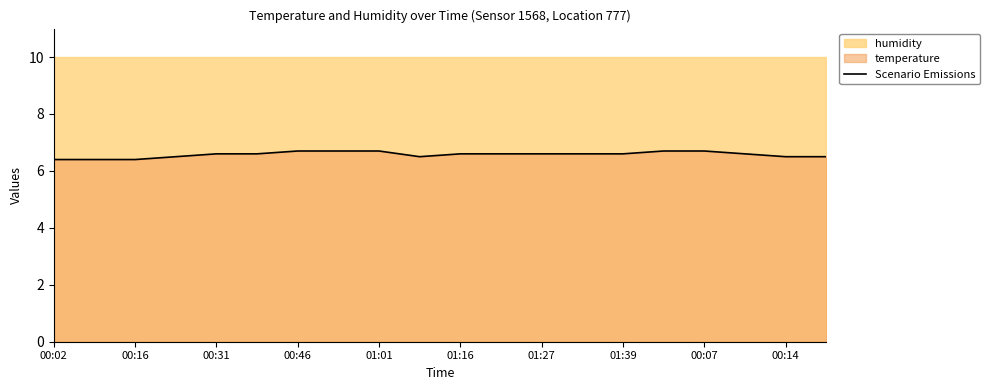

Is it true that Scenario Emissions equals 10.0 at 01:27?

False